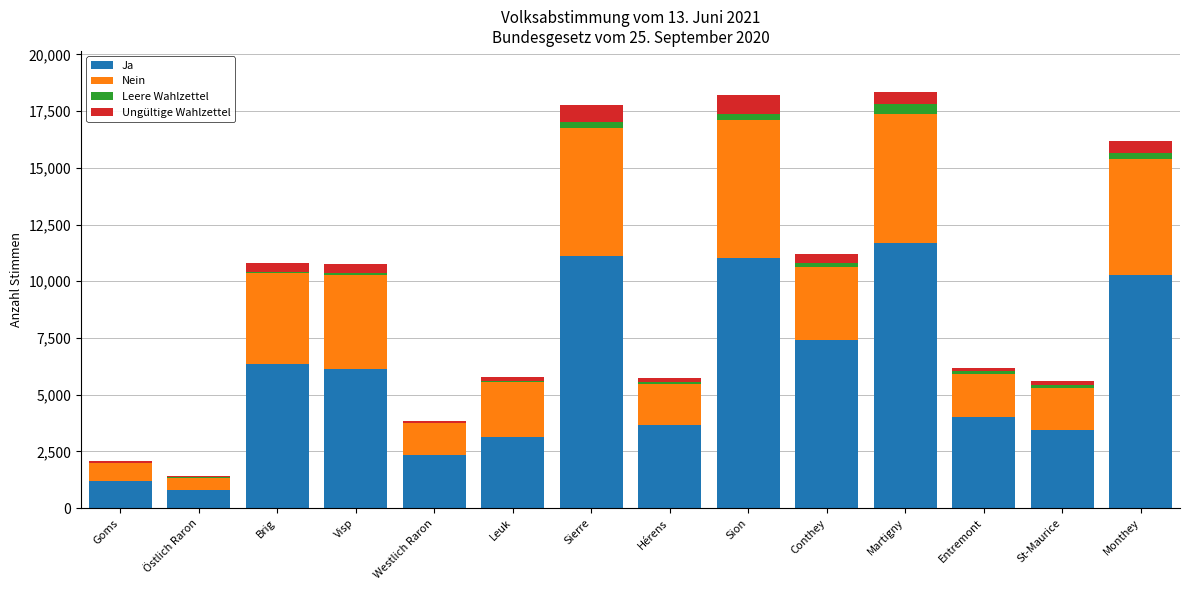

What is the highest value of the Ja series?

11670